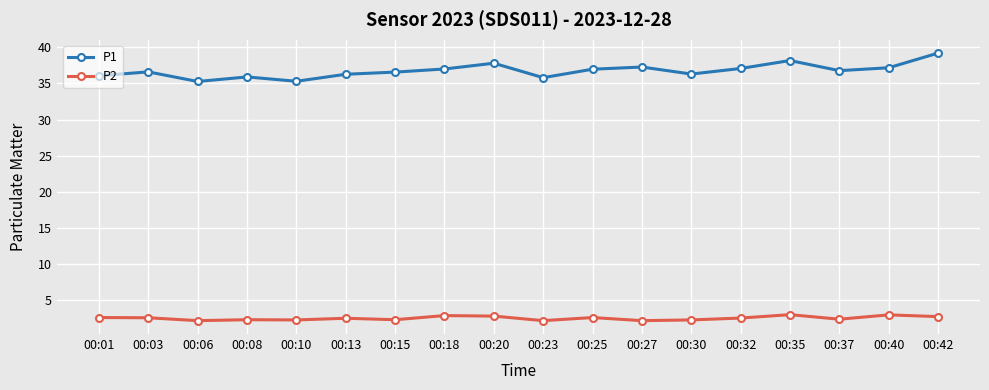

Which series has the largest range (max minus min)?

P1